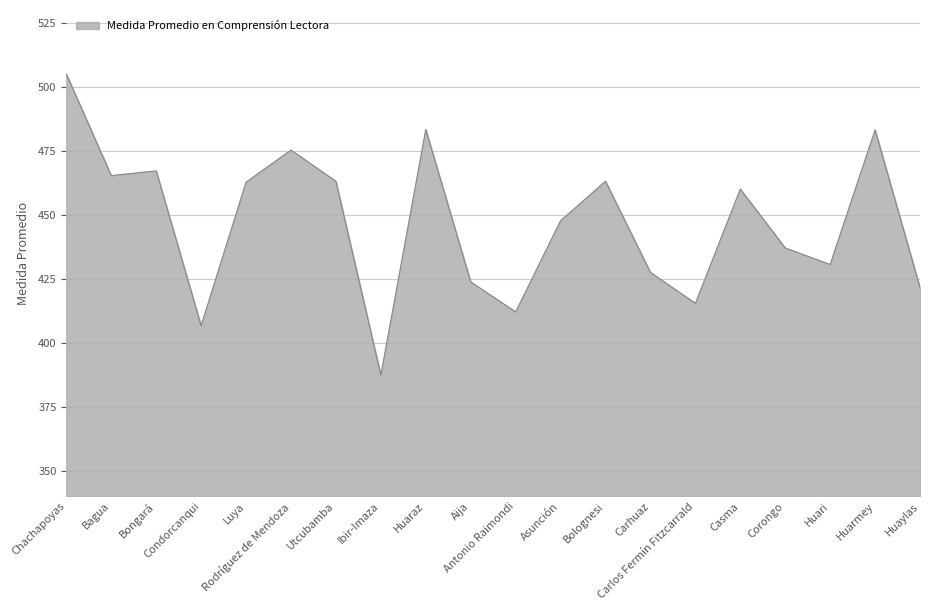

What is the change in value from Huaraz to Aija?

-59.5